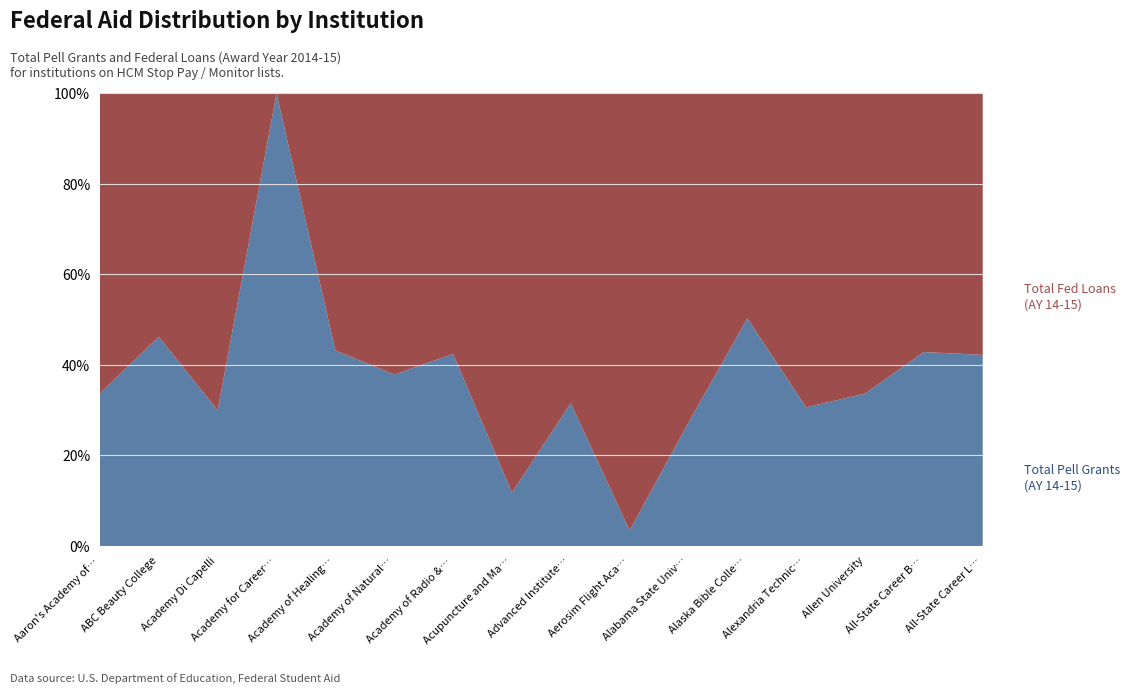

Reading left to right, what are all the values shown in this chart?

Total Pell Grants (AY 14-15): Aaron's Academy of Beauty=49940.0	ABC Beauty College=136704.0	Academy Di Capelli=304113.0	Academy for Careers and Technology=130515.0	Academy of Healing Arts=103248.6	Academy of Natural Therapy=152105.0	Academy of Radio & TV Broadcasting=239852.0	Acupuncture and Massage College=280602.1	Advanced Institute of Hair Design=738175.0	Aerosim Flight Academy=92981.0	Alabama State University=17061014.0	Alaska Bible College=38722.0	Alexandria Technical=2975641.0	Allen University=2587642.2	All-State Career Baltimore=5587217.9	All-State Career Lester=2774583.6
Total Fed Loans (AY 14-15): Aaron's Academy of Beauty=98013.0	ABC Beauty College=159013.0	Academy Di Capelli=710980.0	Academy for Careers and Technology=0.0	Academy of Healing Arts=135730.0	Academy of Natural Therapy=249363.0	Academy of Radio & TV Broadcasting=325539.0	Acupuncture and Massage College=2100158.0	Advanced Institute of Hair Design=1601290.0	Aerosim Flight Academy=2623041.0	Alabama State University=45548886.0	Alaska Bible College=38250.0	Alexandria Technical=6735848.0	Allen University=5096558.0	All-State Career Baltimore=7448927.0	All-State Career Lester=3795076.0